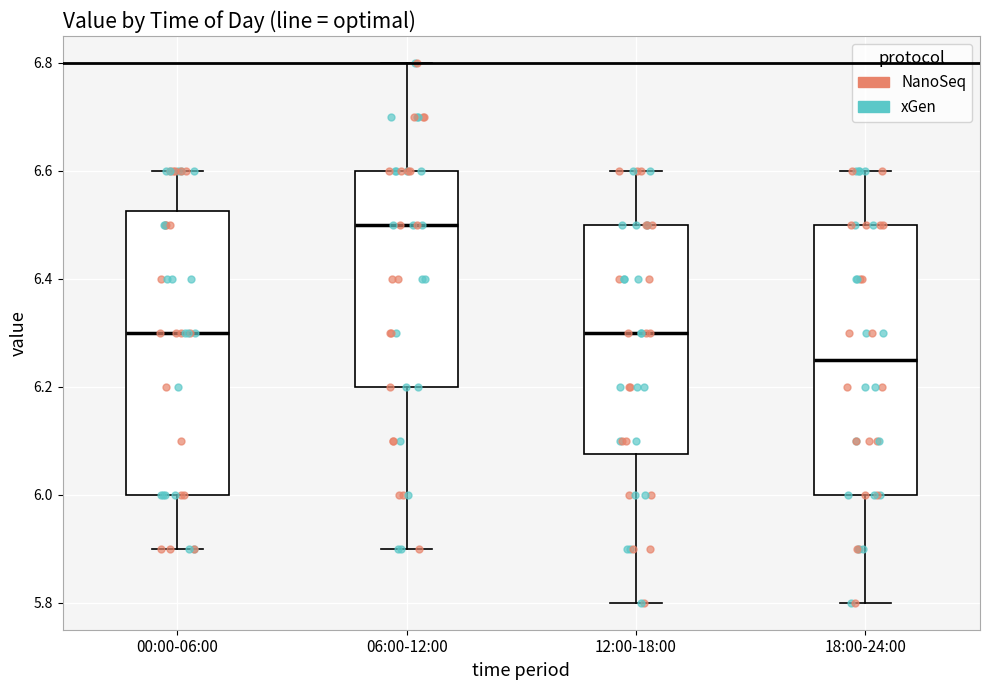

Which box is the tallest, from its lower edge to its upper edge?

00:00-06:00